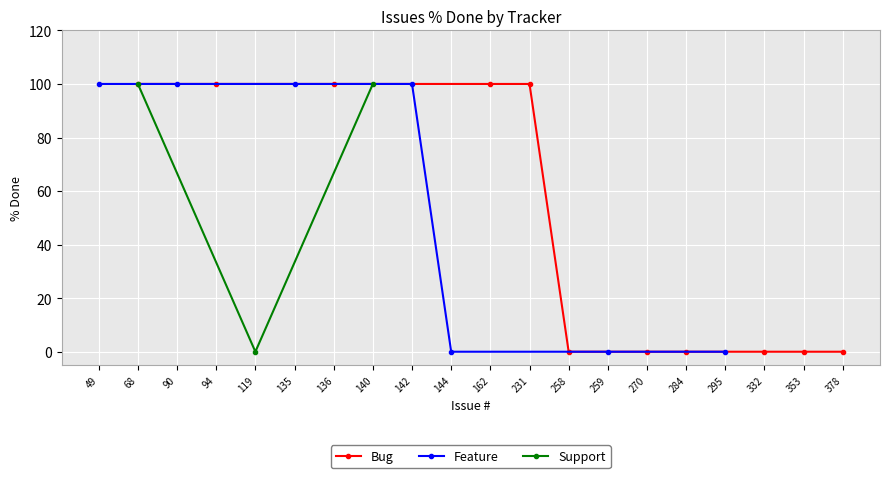

Which category has the highest value in the Bug series?

68